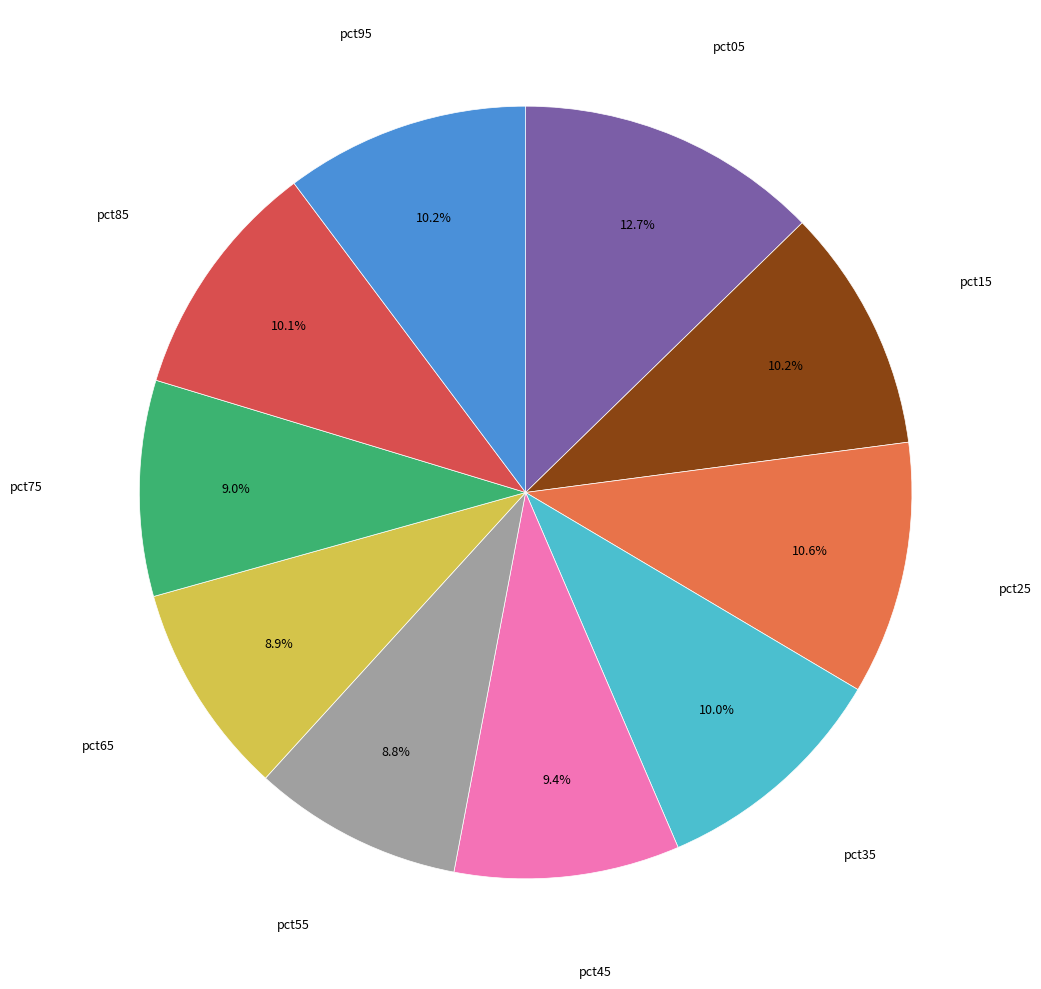

How many slices are in this pie chart?

10